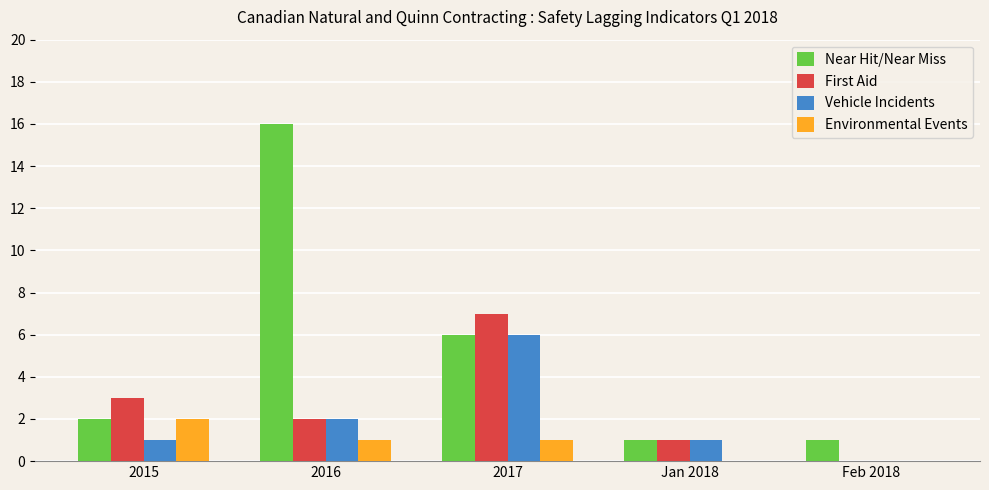

Is it true that Environmental Events equals 1 at 2017?

True